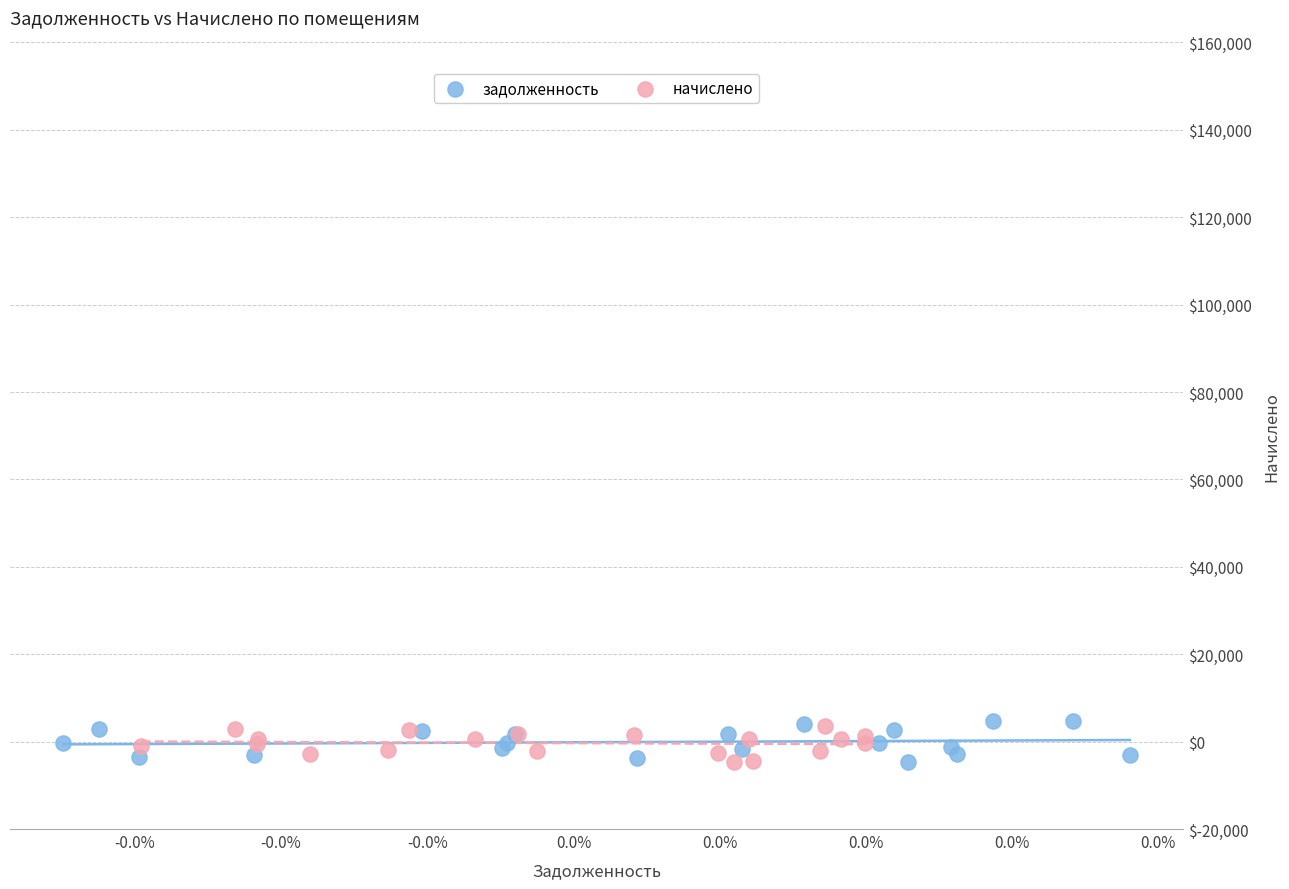

What are all the series names shown in the legend?

задолженность, начислено